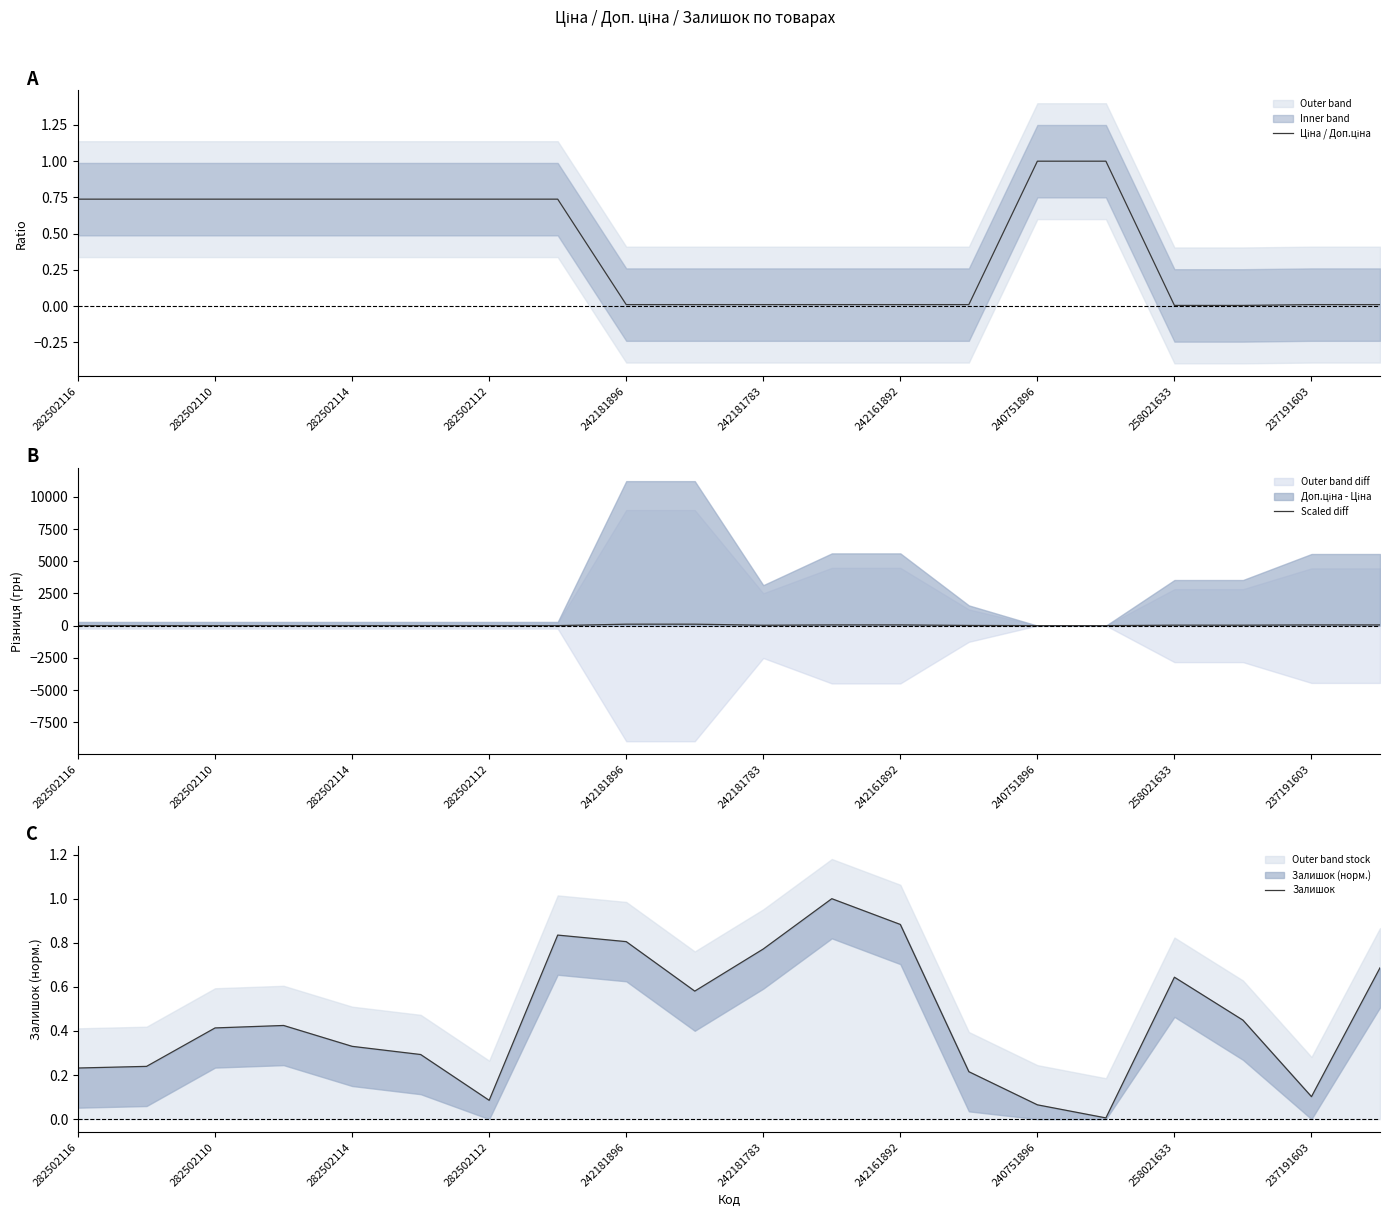

What is the difference between the second highest and minimum values in the Залишок series?

0.9